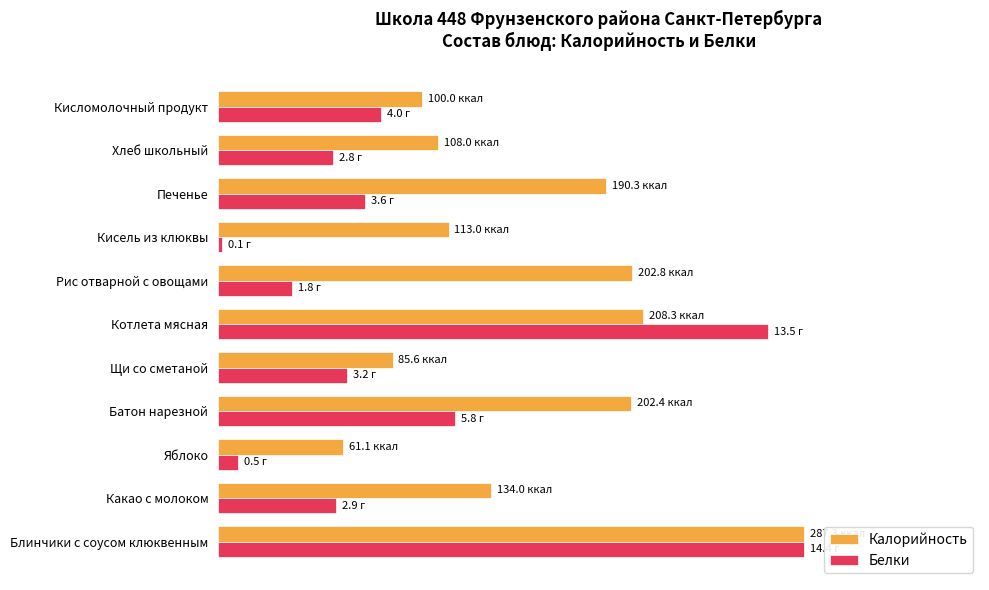

How many data points does each series have?

11